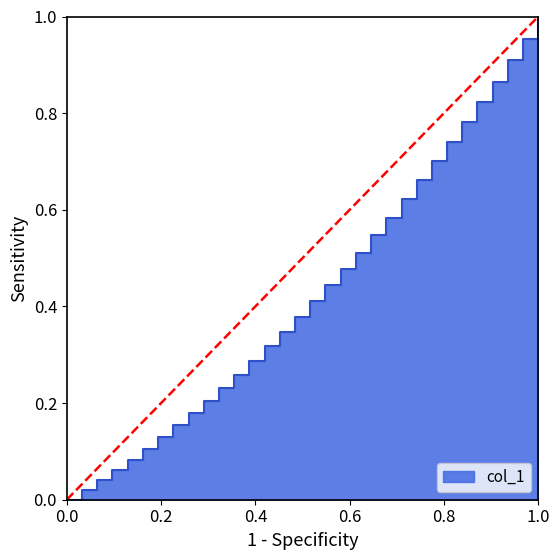

How many values are above zero?

31